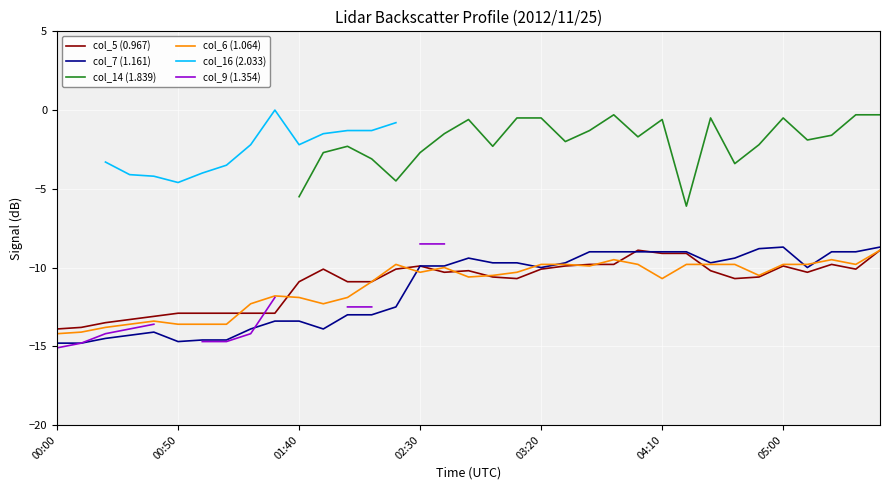

What is the lowest value of the col_6 (1.064) series?

-14.2